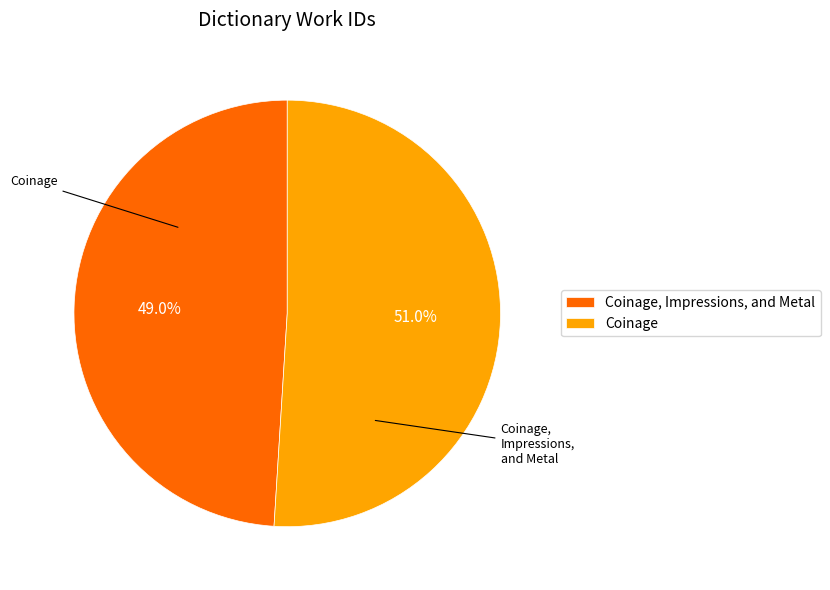

To the nearest percent, what portion does Coinage, Impressions, and Metal represent?

49%